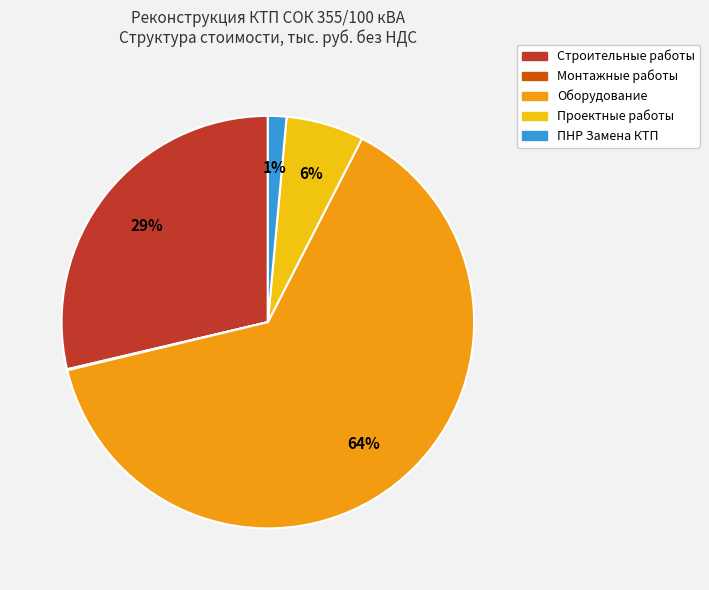

To the nearest percent, what is the combined percentage of Оборудование and ПНР Замена КТП?

65%